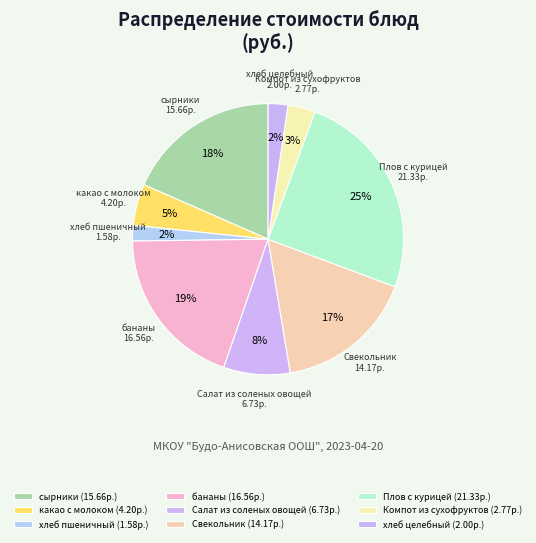

Which has a higher value, сырники or Свекольник?

сырники